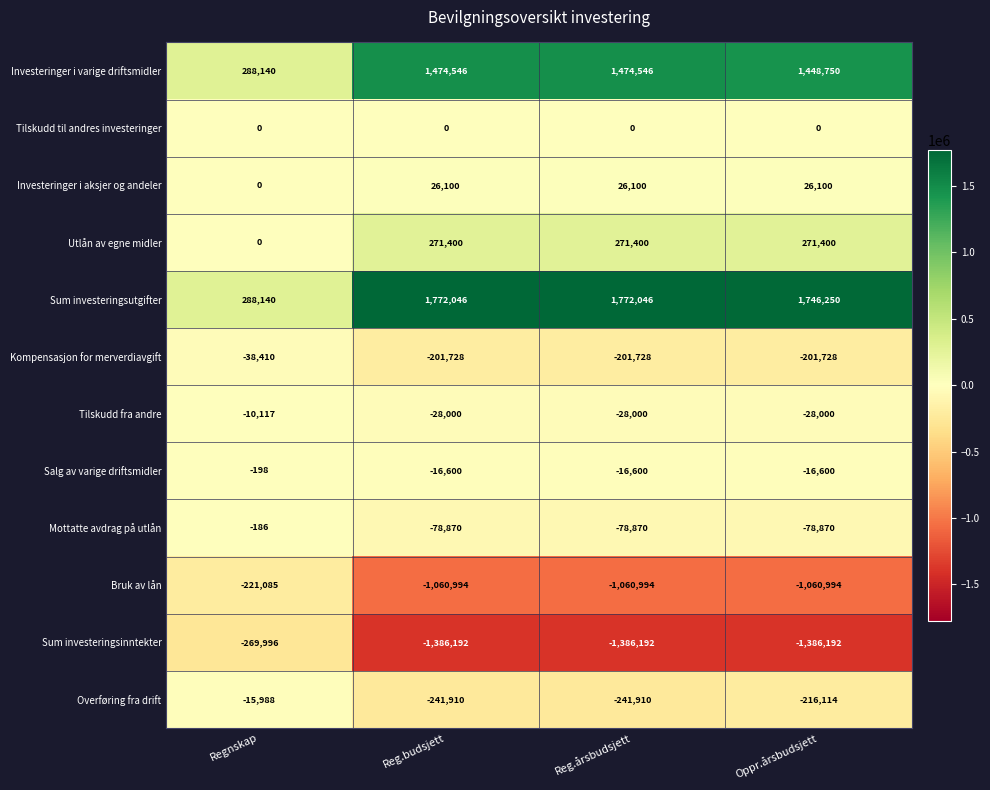

What is the total value across all series at Reg.årsbudsjett?

529798